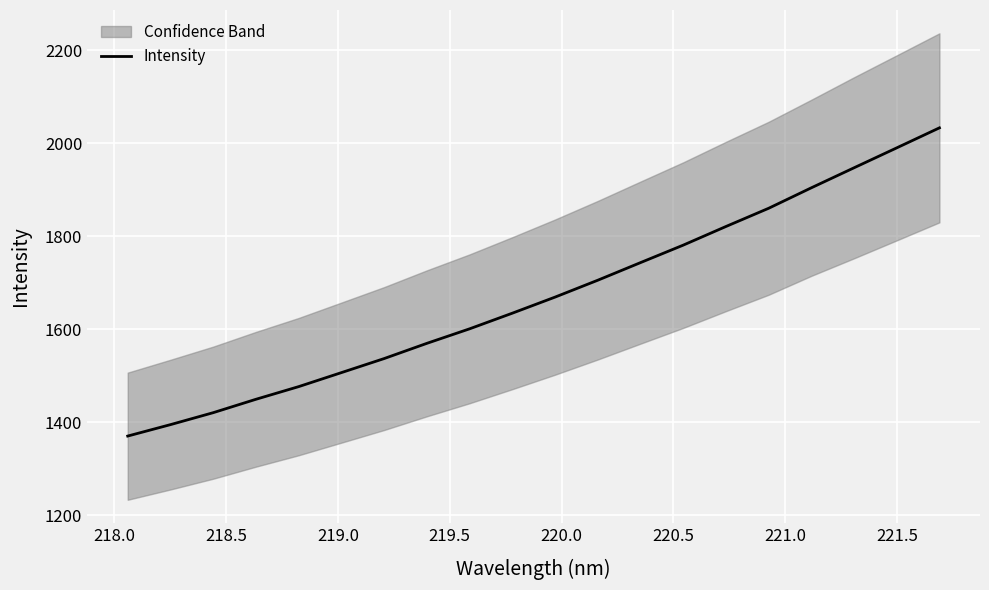

True or false: the data shows 2349.4 at 12.

False